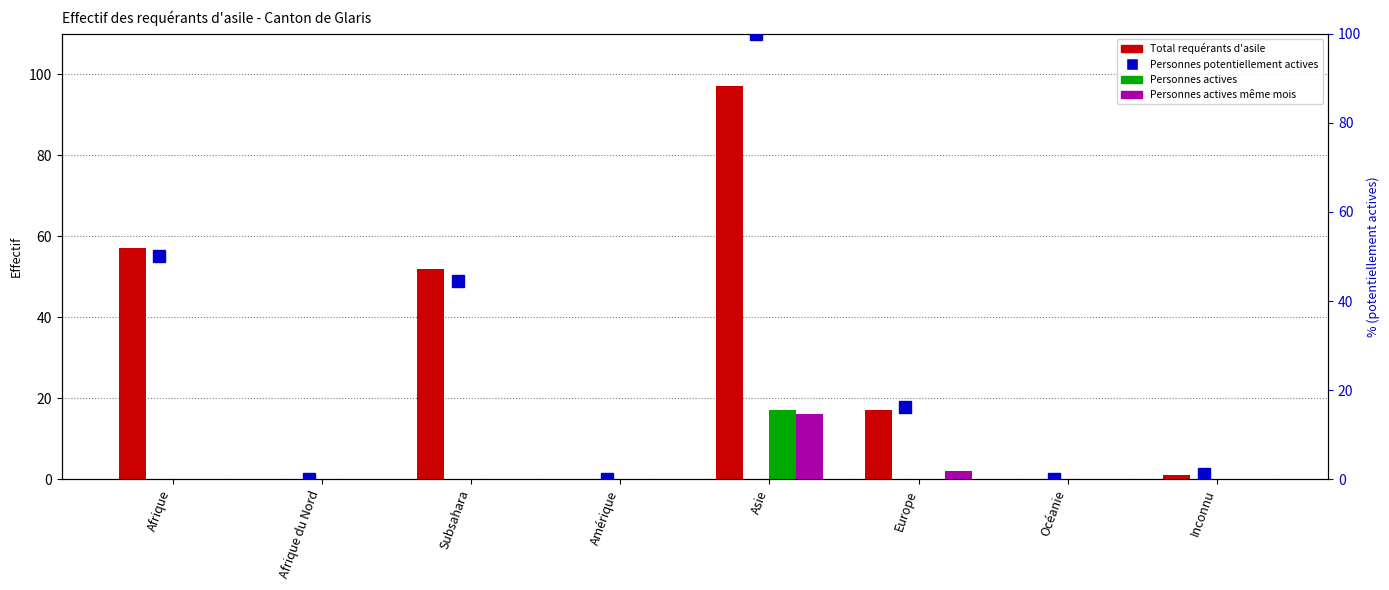

Which label corresponds to the smallest value in the chart?

Afrique du Nord